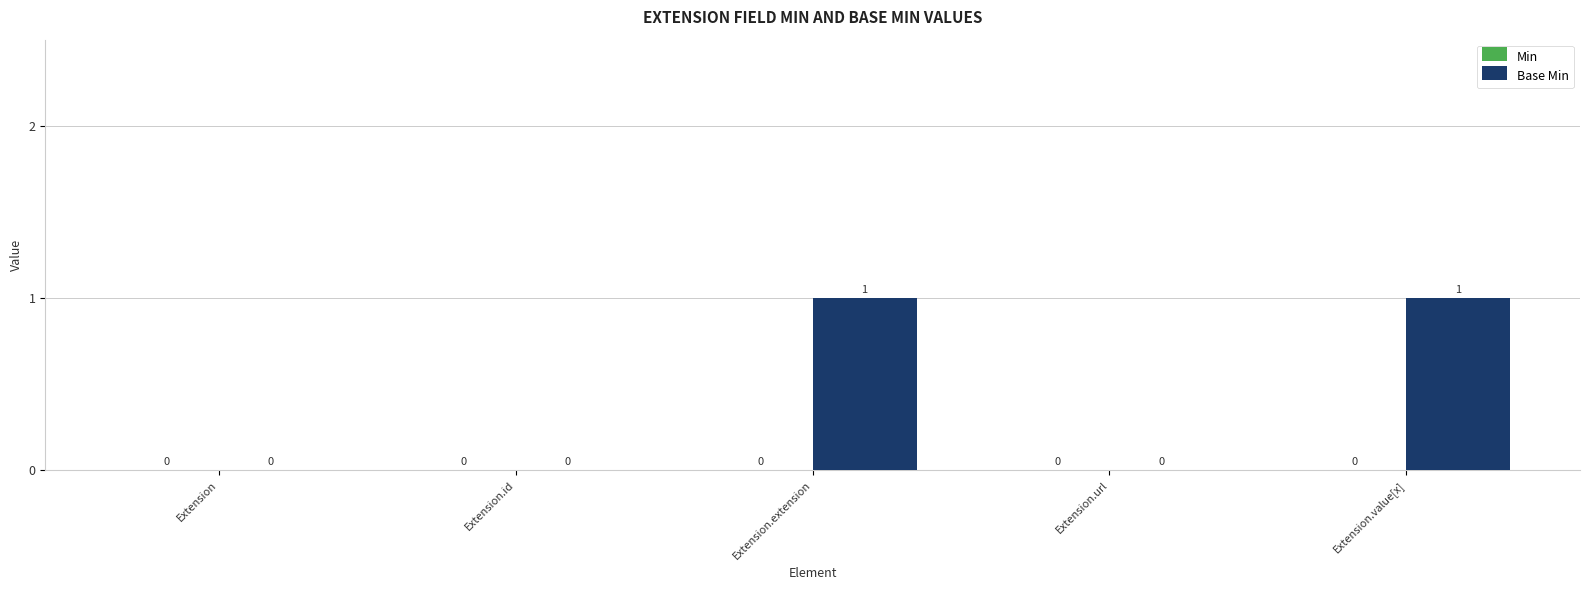

The chart shows a value of 2 at Extension.value[x]. True or false?

False